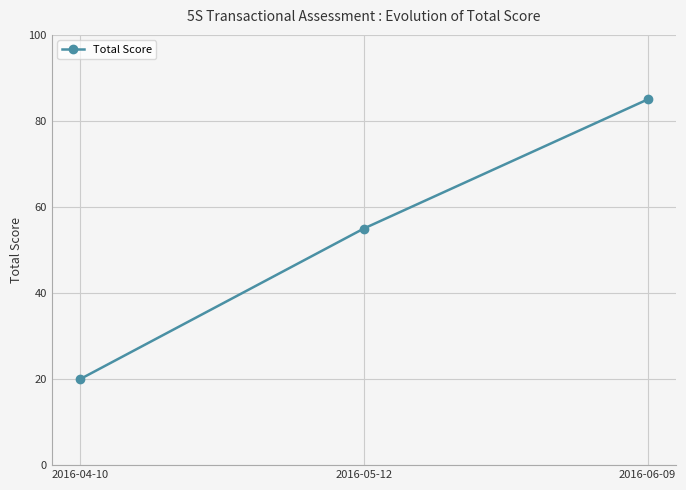

Reading right to left, what are all the values shown in this chart?

85	55	20